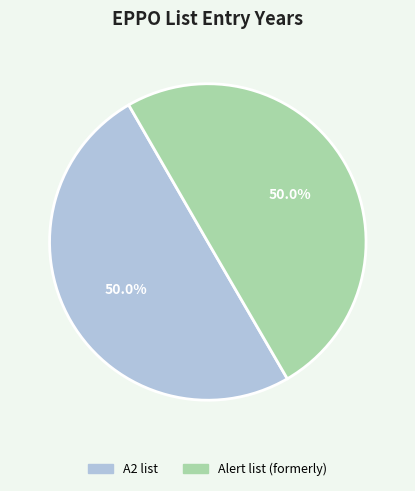

Combined, do A2 list and Alert list (formerly) account for over 50%?

Yes